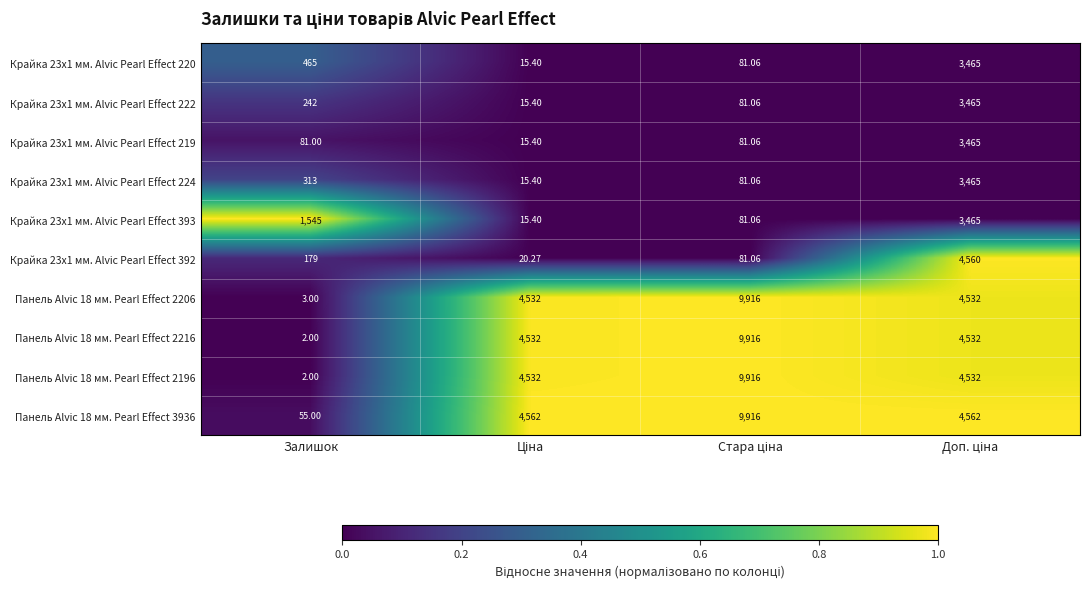

Where is Крайка 23x1 мм. Alvic Pearl Effect 222 nearest to the value 1740?

Залишок